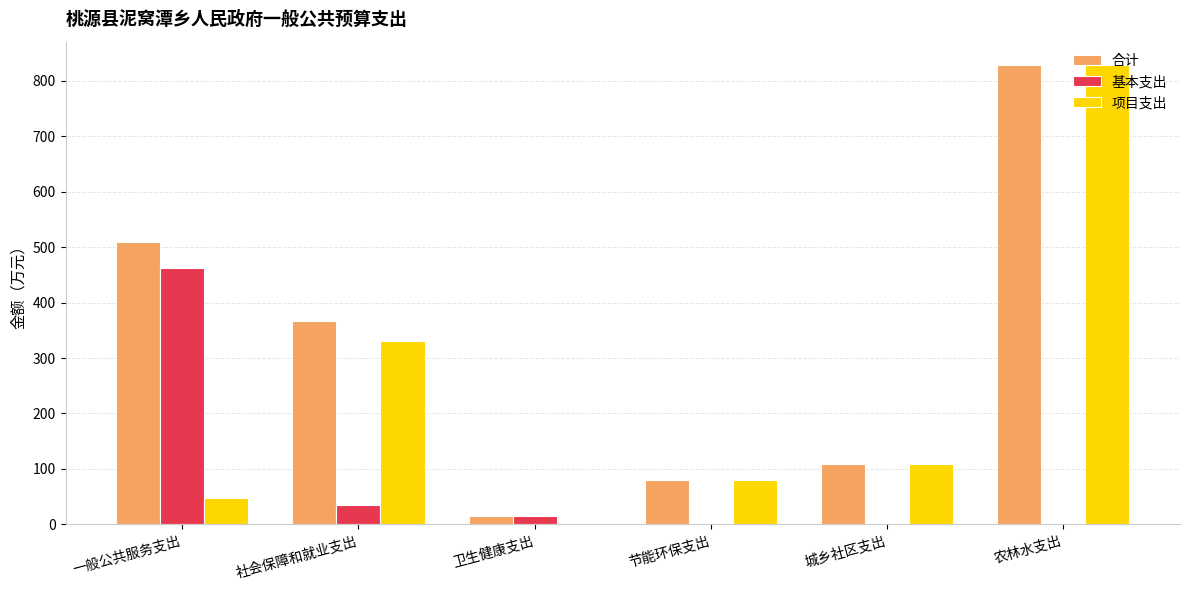

Reading left to right, transcribe all the data shown in this chart.

合计: 一般公共服务支出=509.6	社会保障和就业支出=366.3	卫生健康支出=15.7	节能环保支出=80.0	城乡社区支出=108.2	农林水支出=828.8
基本支出: 一般公共服务支出=461.8	社会保障和就业支出=35.9	卫生健康支出=15.7	节能环保支出=0.0	城乡社区支出=0.0	农林水支出=0.0
项目支出: 一般公共服务支出=47.8	社会保障和就业支出=330.4	卫生健康支出=0.0	节能环保支出=80.0	城乡社区支出=108.2	农林水支出=828.8